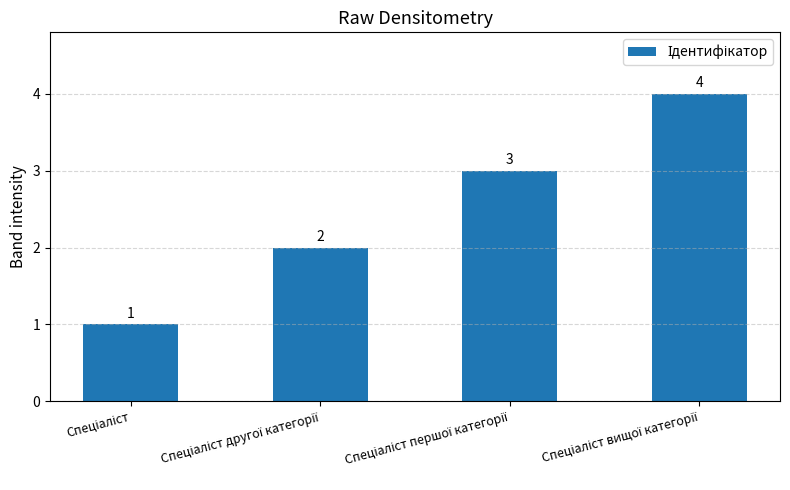

What is the value of the 1st bar from the left?

1